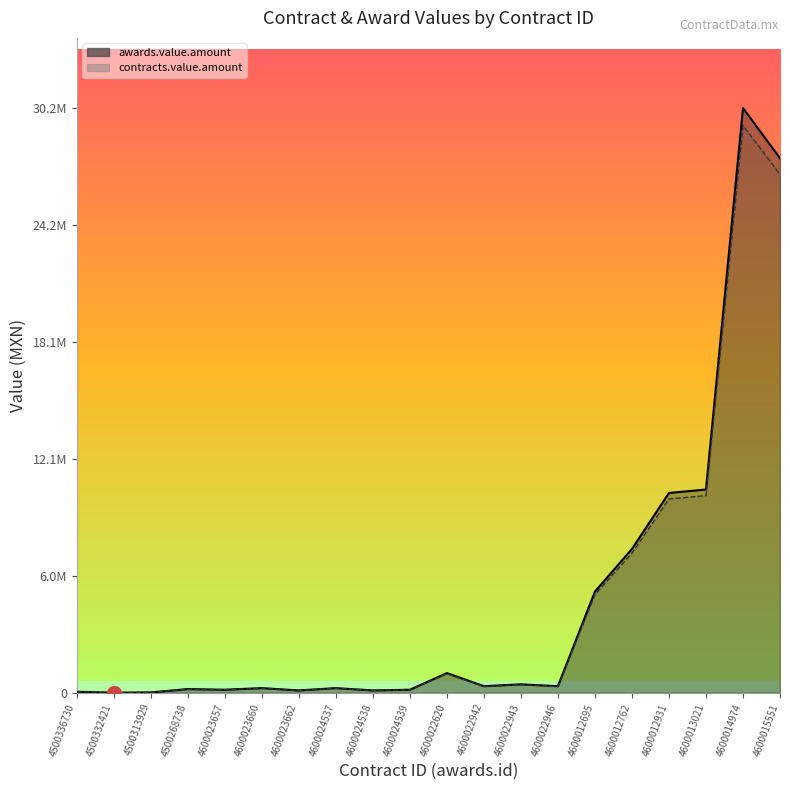

Is it true that contracts.value.amount (line) equals 116010.9 at 4600024538?

True